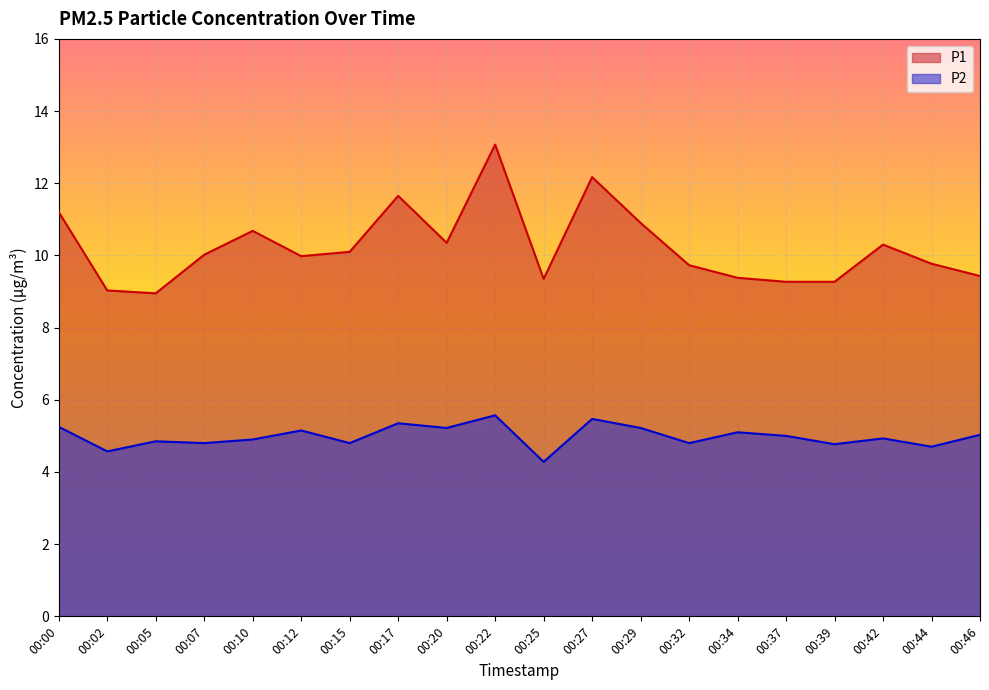

What is the sum of the P2 values at 00:17 and 00:00?

10.6